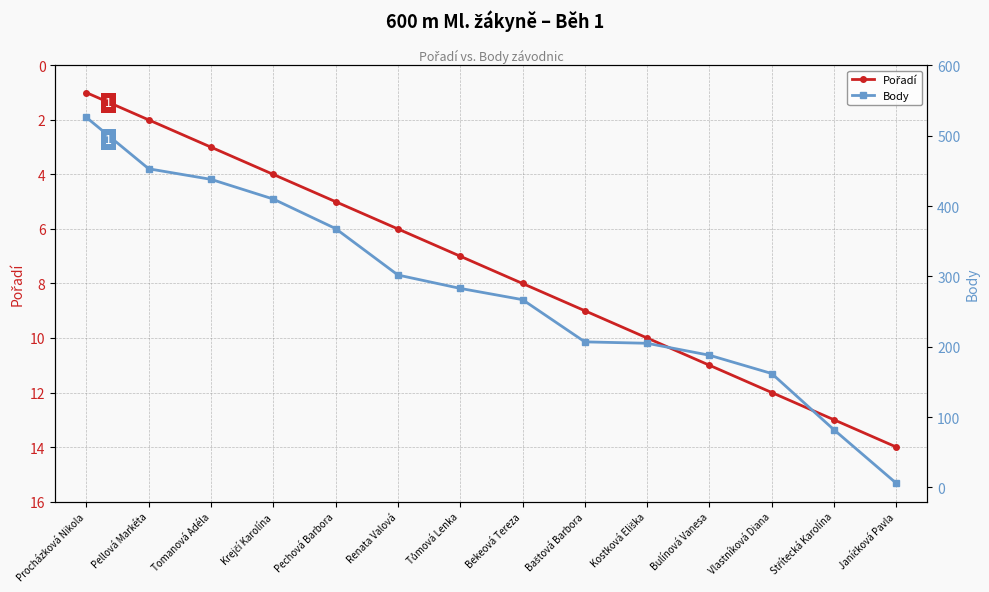

Which series changed the most between Baštová Barbora and Bulínová Vanesa?

Body